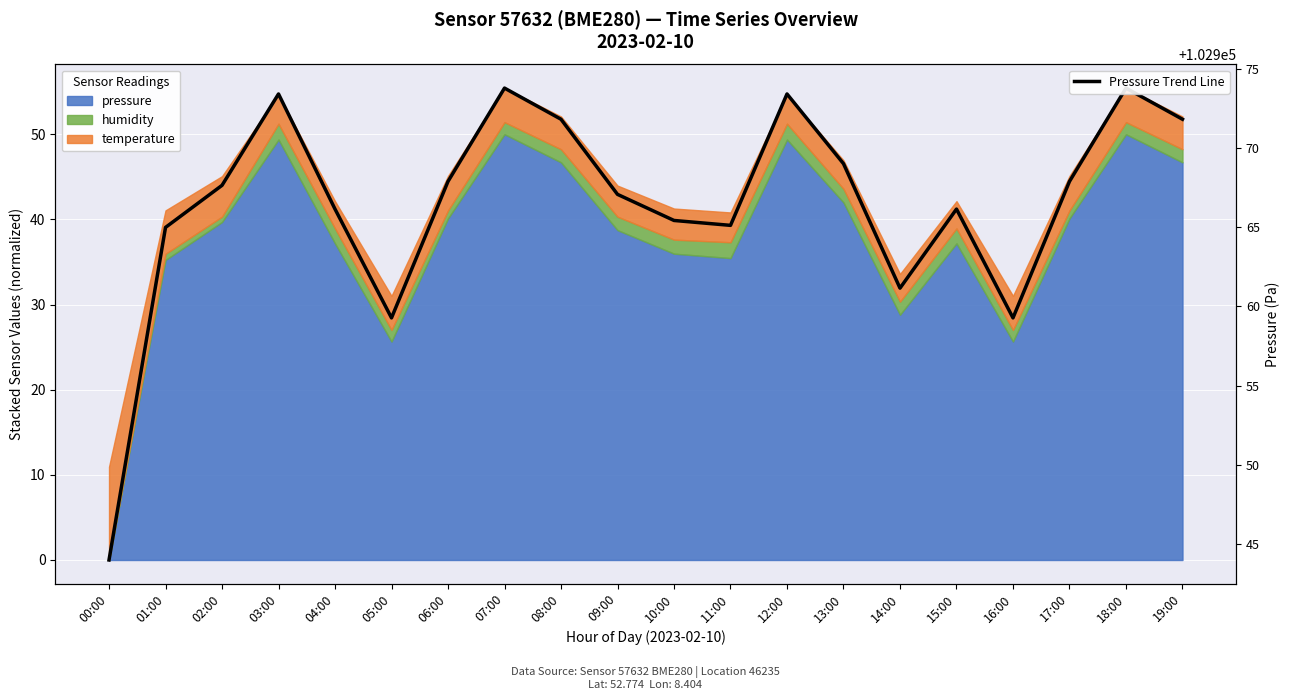

Reading left to right, what are all the values shown in this chart?

102944.0	102965.0	102967.7	102973.4	102966.2	102959.3	102967.9	102973.8	102971.8	102967.1	102965.4	102965.1	102973.4	102969.0	102961.2	102966.2	102959.3	102967.9	102973.8	102971.8